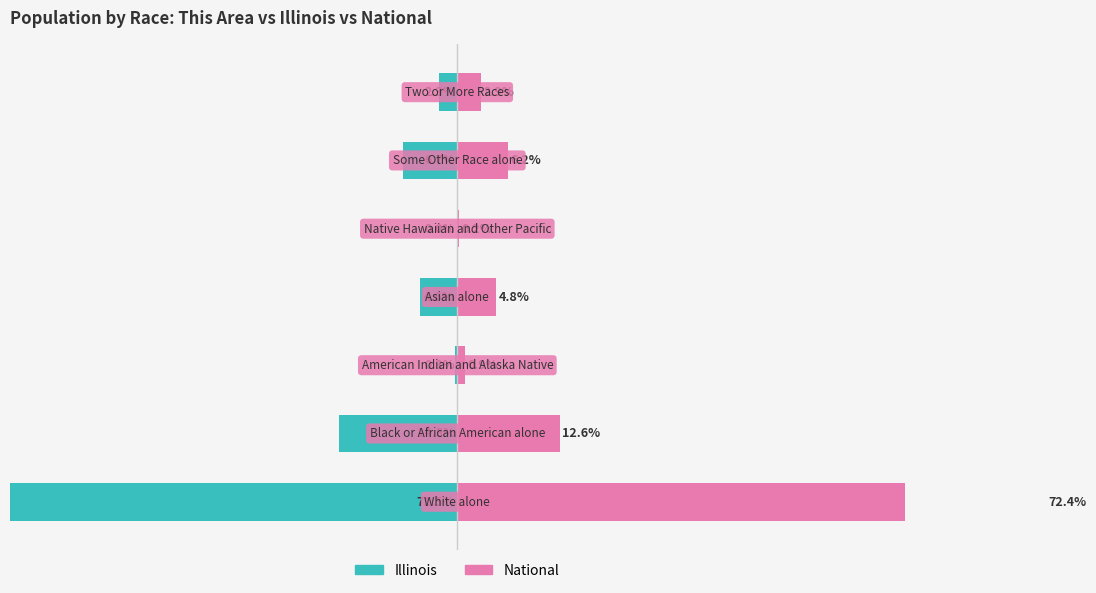

What is the value of the National bar at the 3rd from the left?

0.9